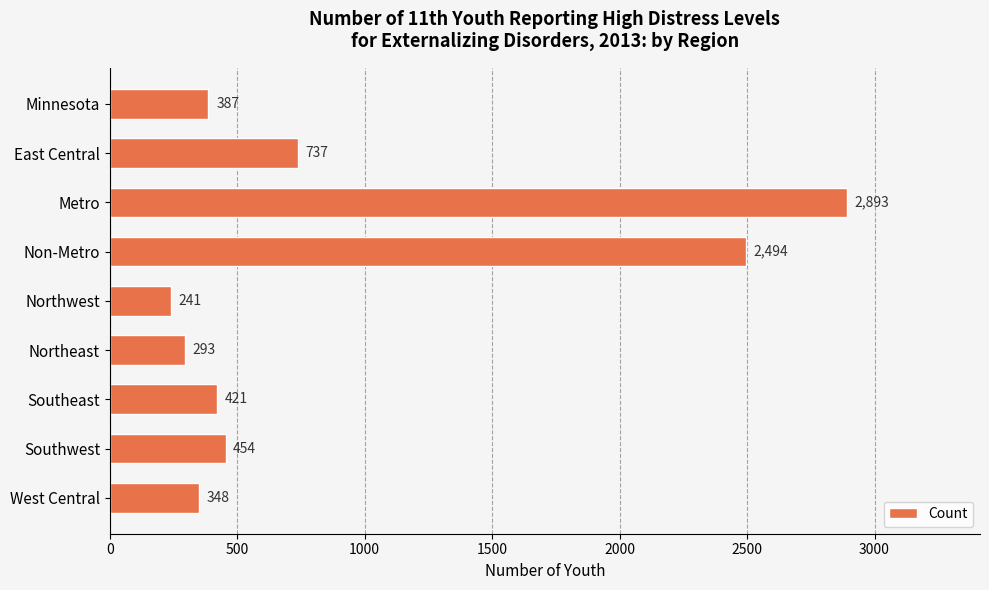

The chart shows a value of 81 at Northwest. True or false?

False